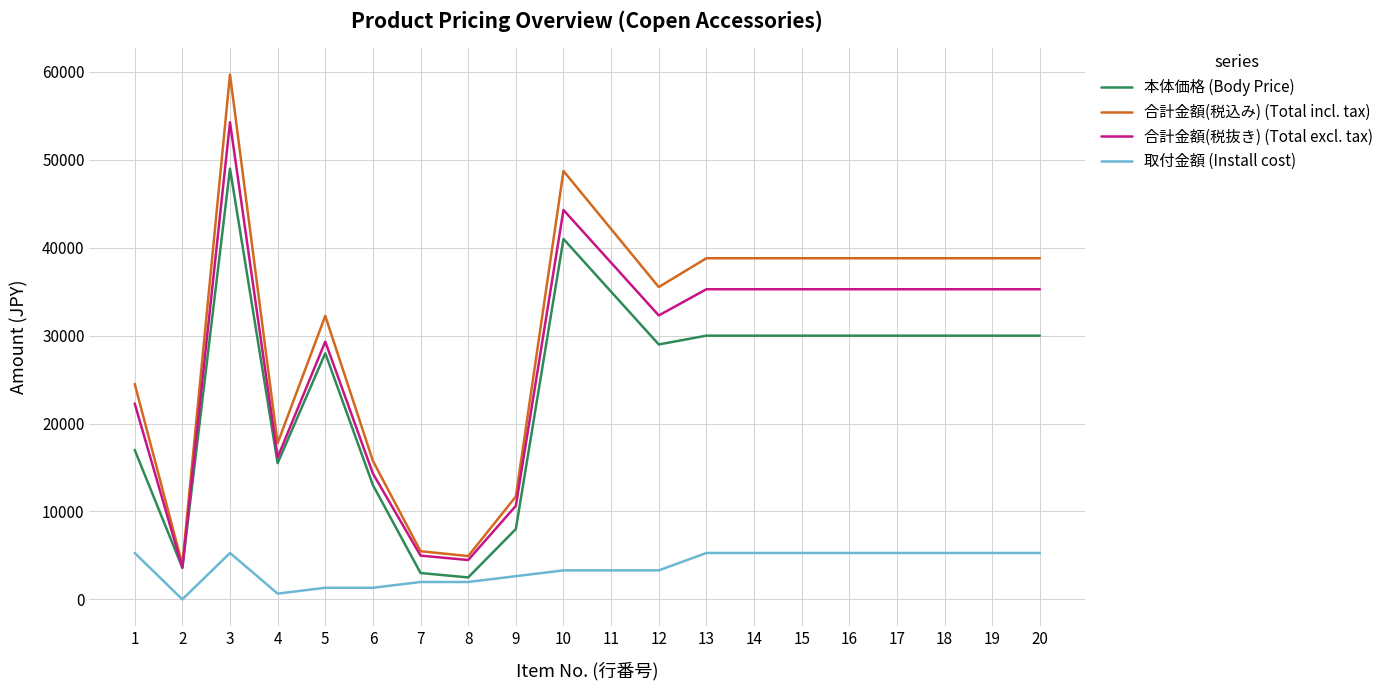

What is the difference between the maximum and minimum values in the 取付金額 (Install cost) series?

5280